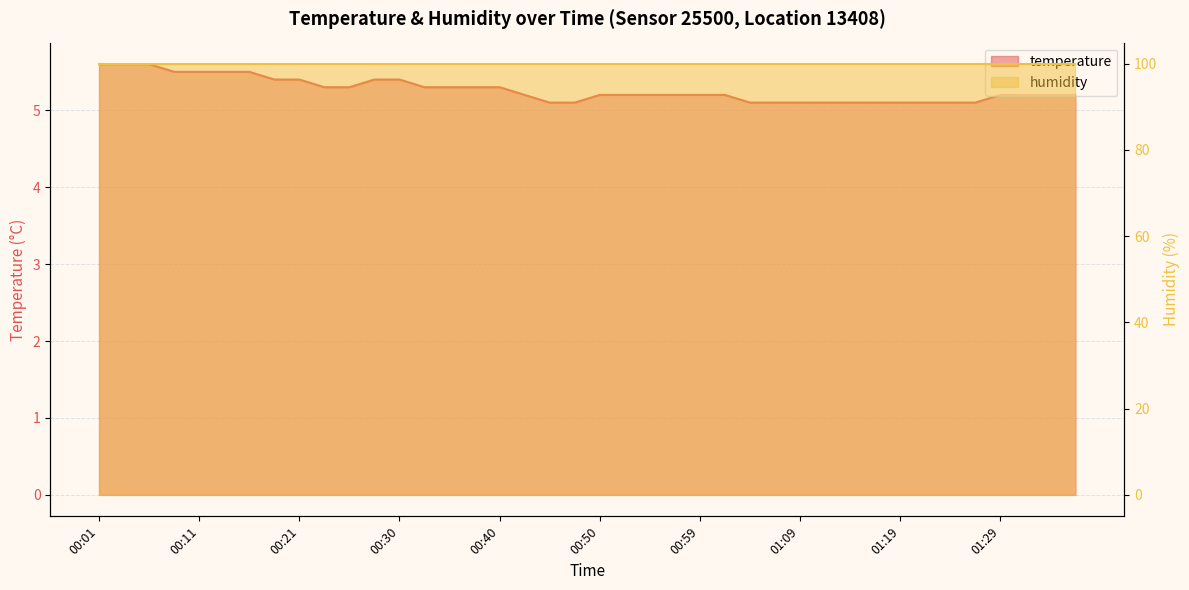

At which label is the value closest to 5?

00:45